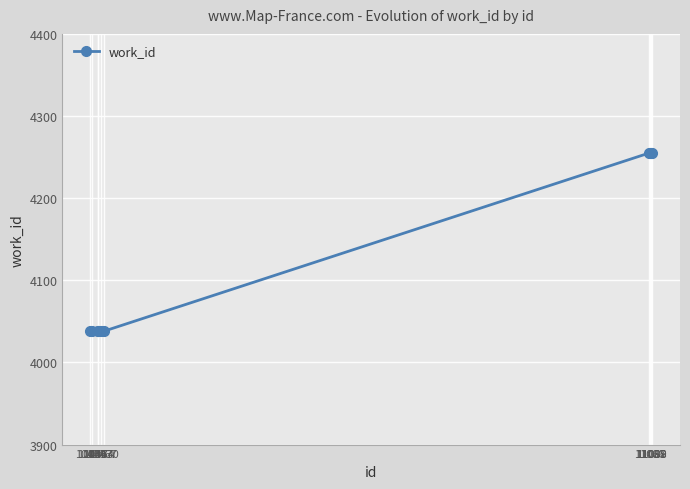

What is the value of the 5th point from the left?

4038